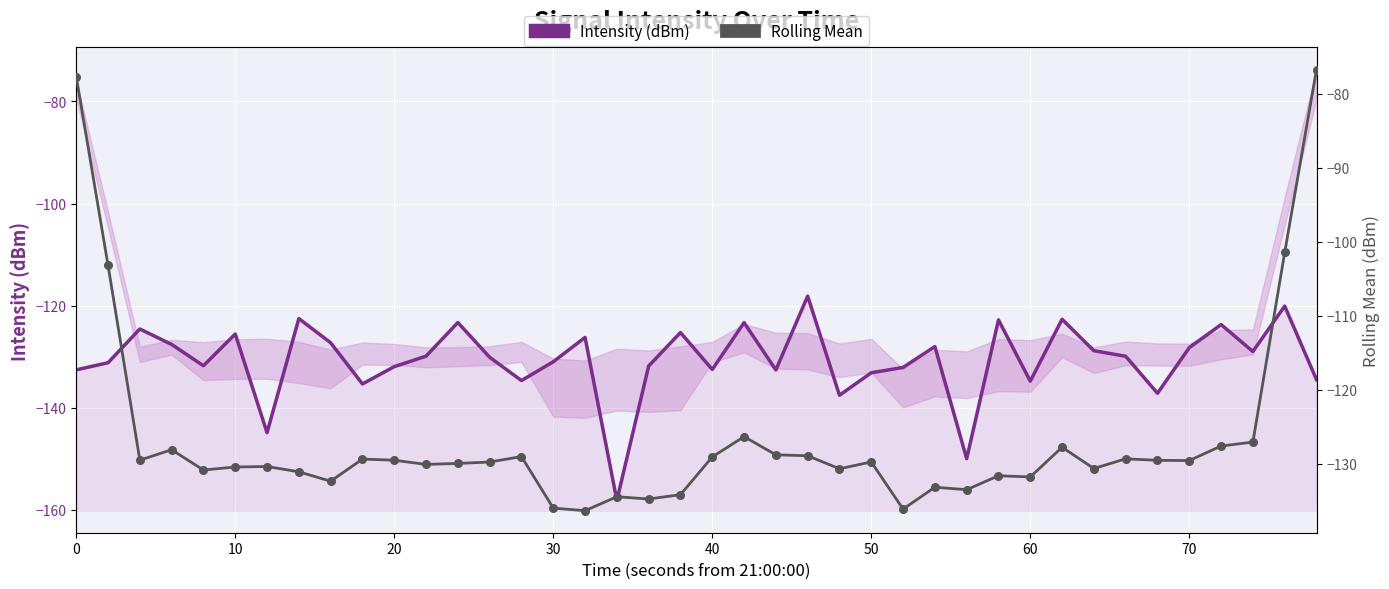

Which series reaches the maximum Y coordinate?

Rolling Mean